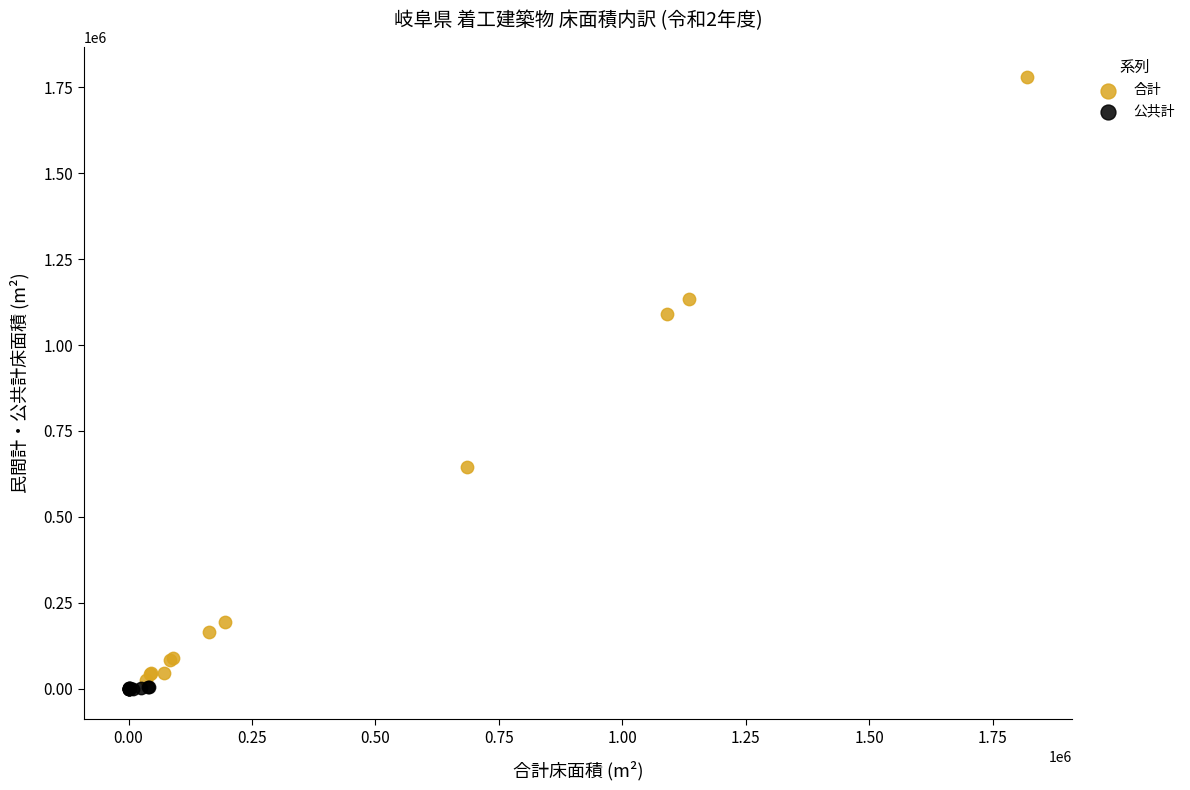

Which series reaches the maximum Y coordinate?

合計